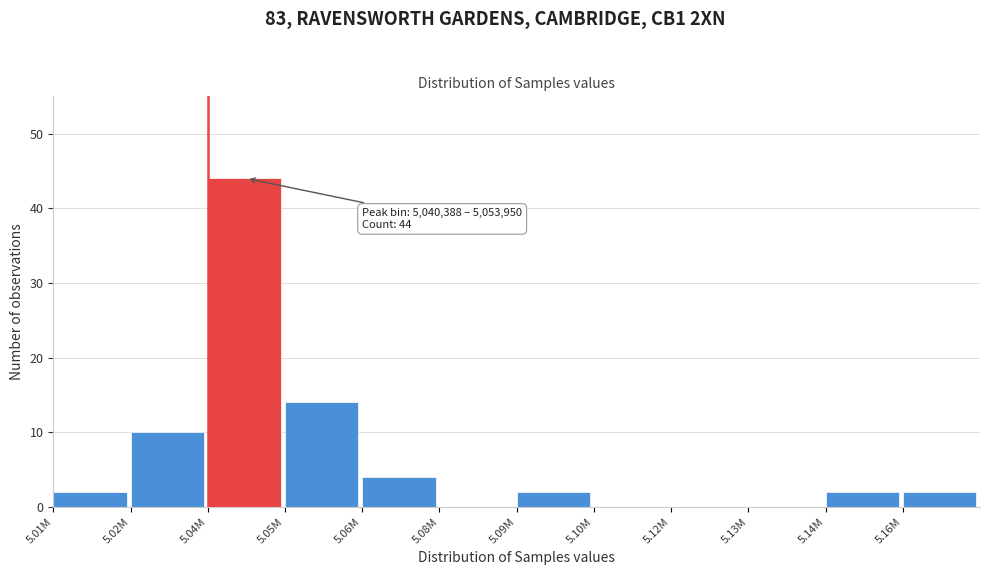

Reading right to left, extract all data points from this chart.

5.16M=2	5.14M=2	5.13M=0	5.12M=0	5.10M=0	5.09M=2	5.08M=0	5.06M=4	5.05M=14	5.04M=44	5.02M=10	5.01M=2